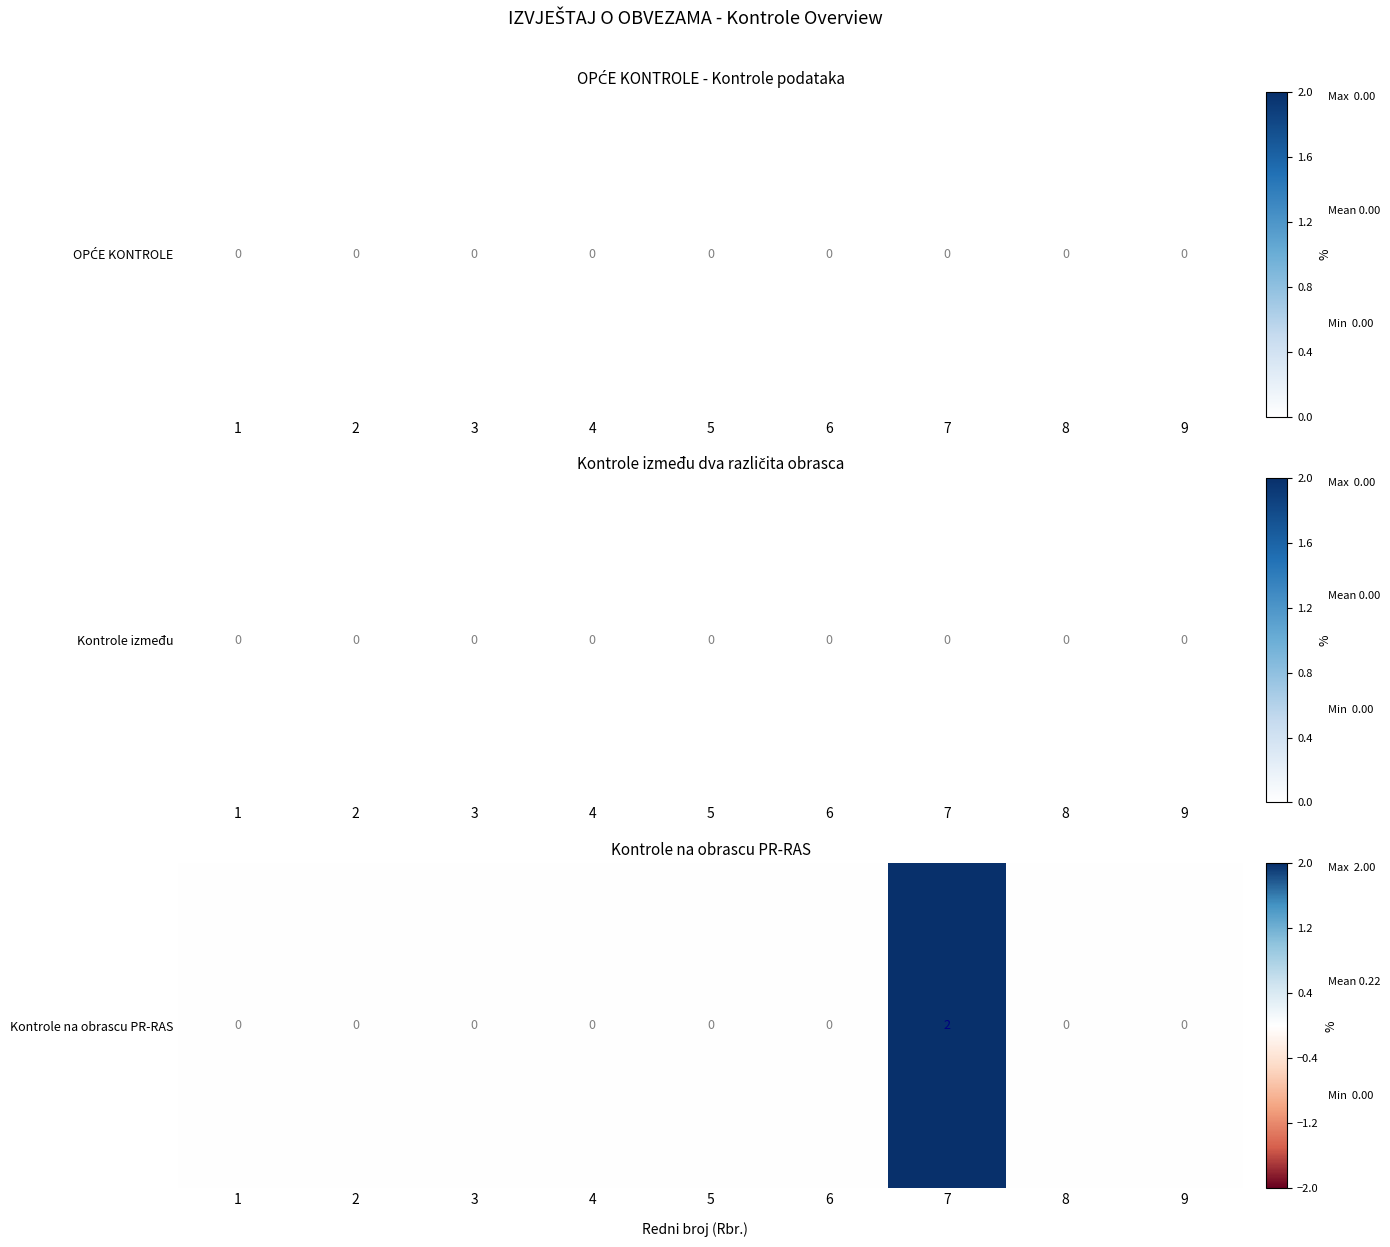

Reading right to left, extract all data points from this chart.

0	0	2	0	0	0	0	0	0